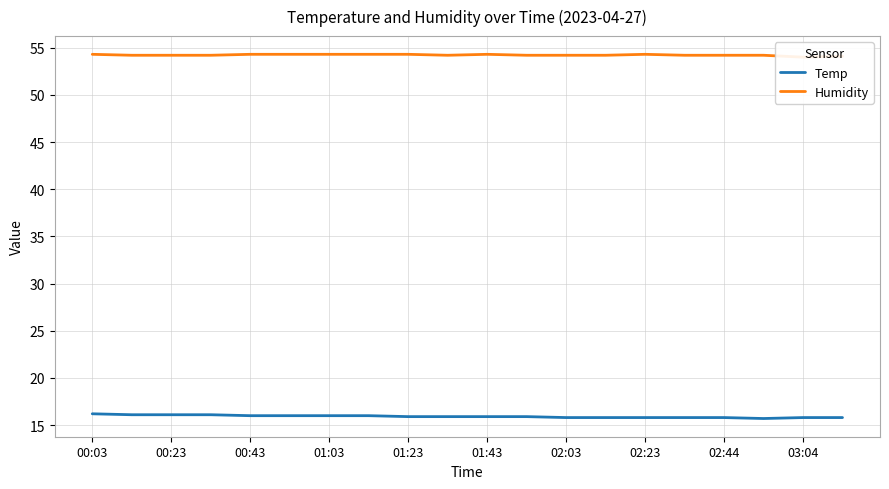

What is the total value across all series at 13?

70.0